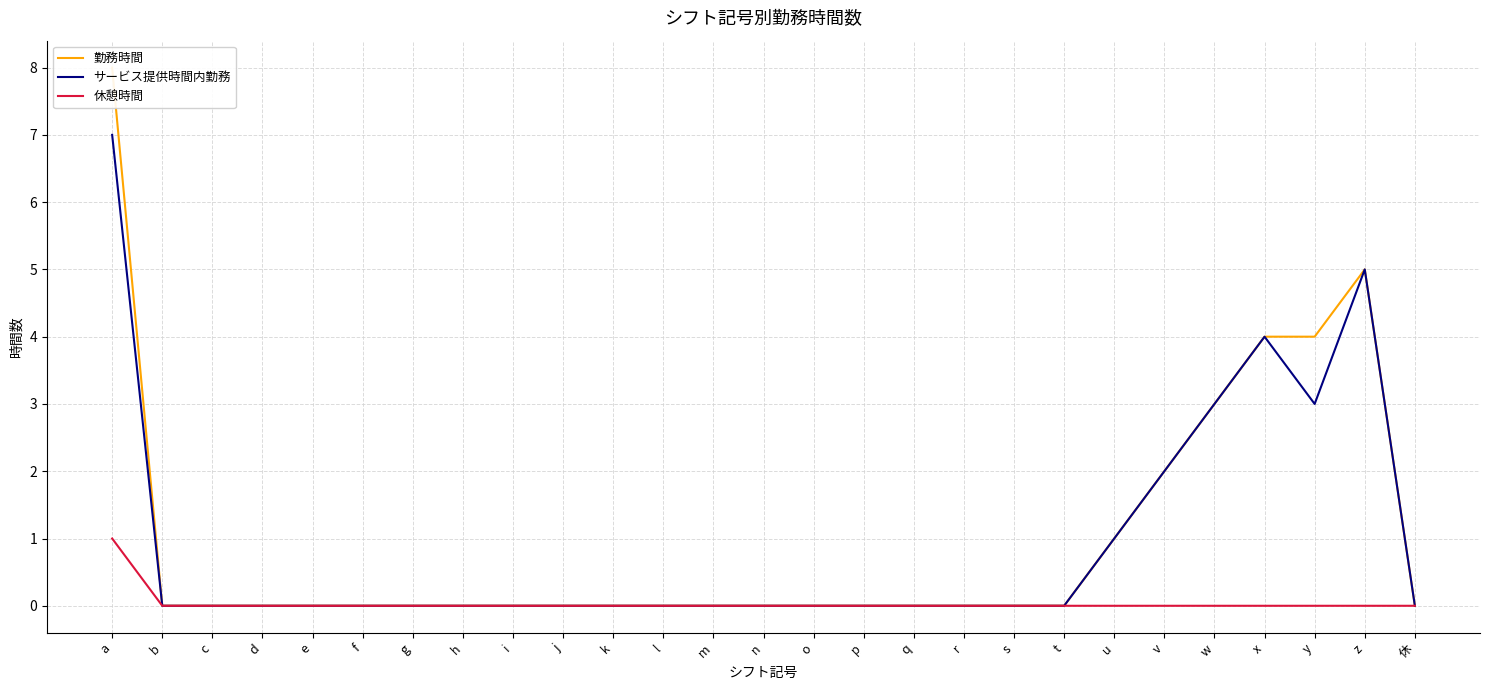

What is the maximum value for 休憩時間?

1